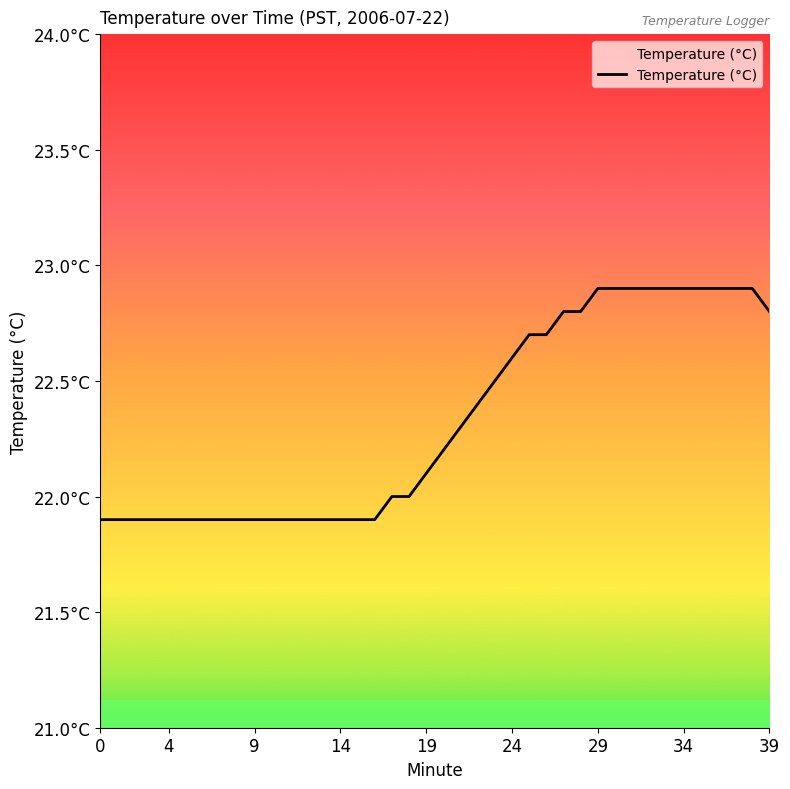

Does the chart have visible grid lines?

No